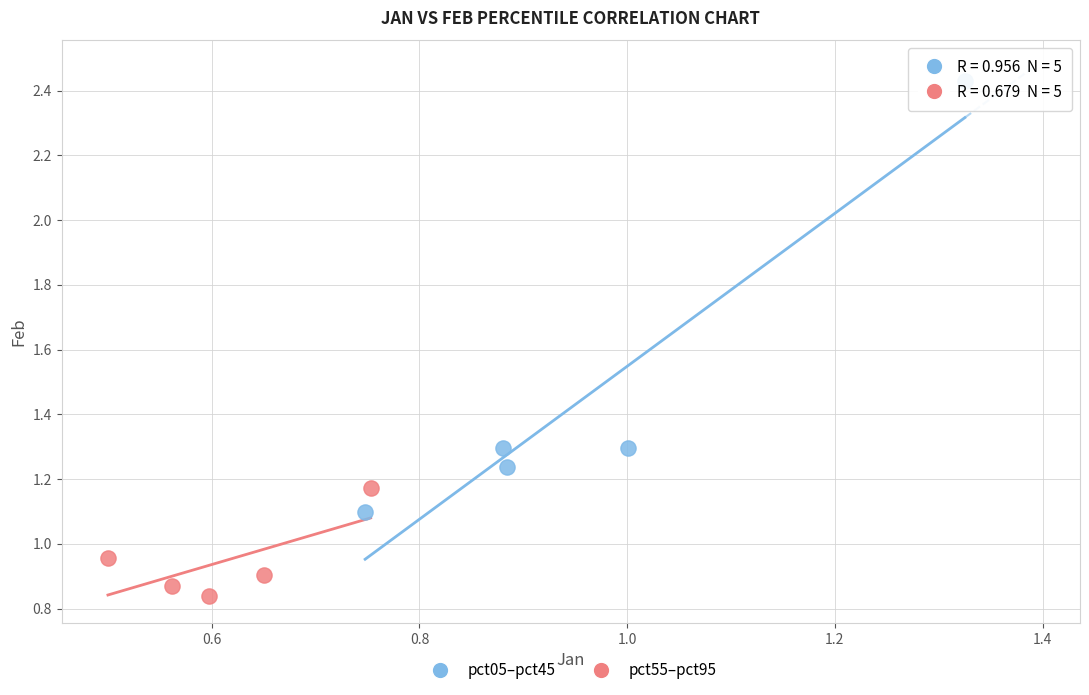

What are all the series names shown in the legend?

pct05–pct45, pct55–pct95